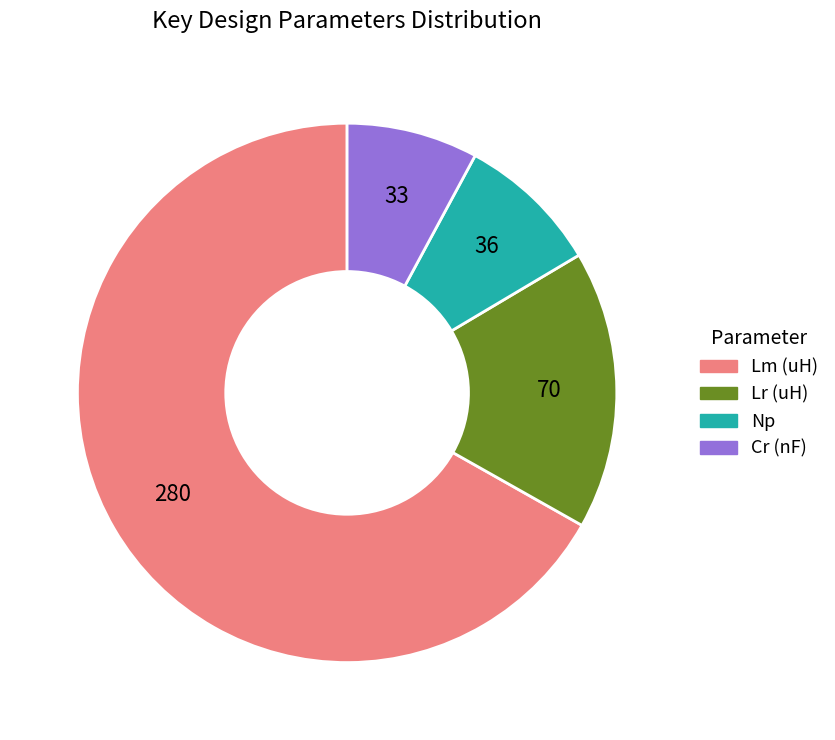

How many slices are in this pie chart?

4